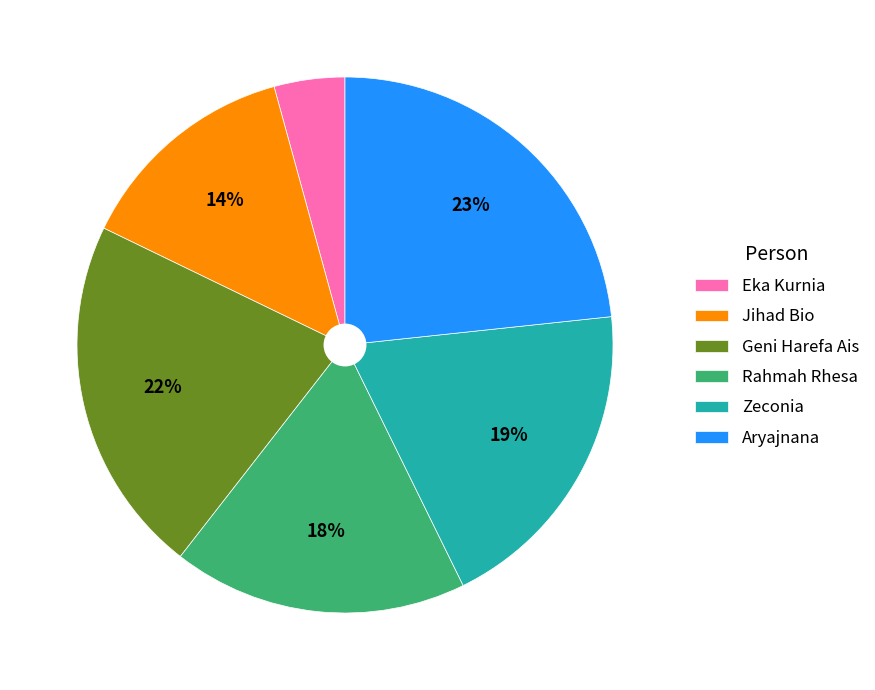

What is the smallest slice in the pie chart?

Eka Kurnia